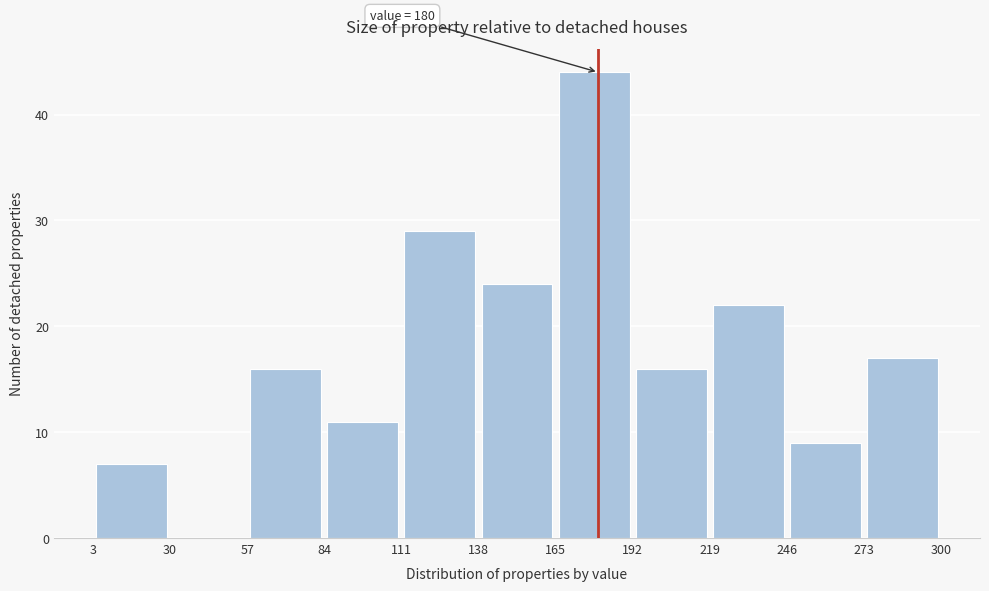

Over which range of the x-axis is the bar tallest?

165 to 192